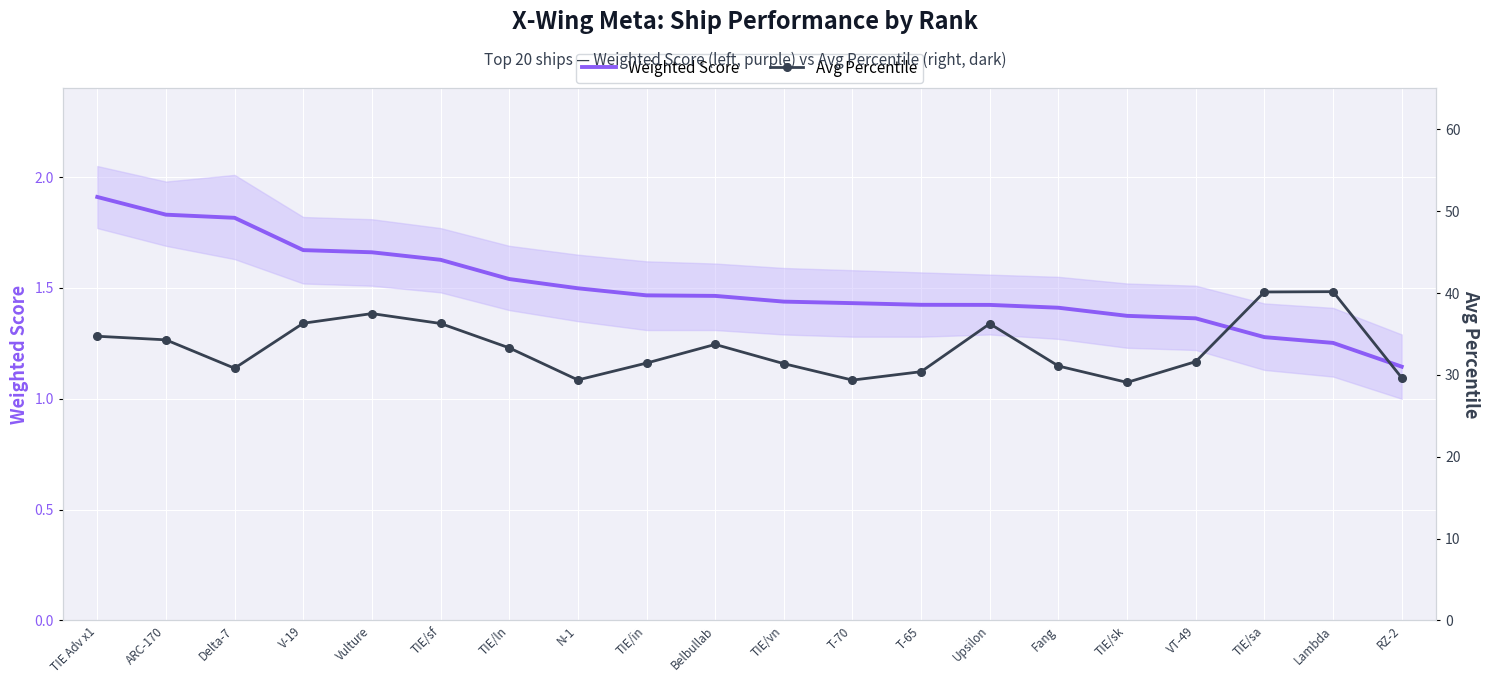

True or false: Avg Percentile and Weighted Score intersect in this chart.

False